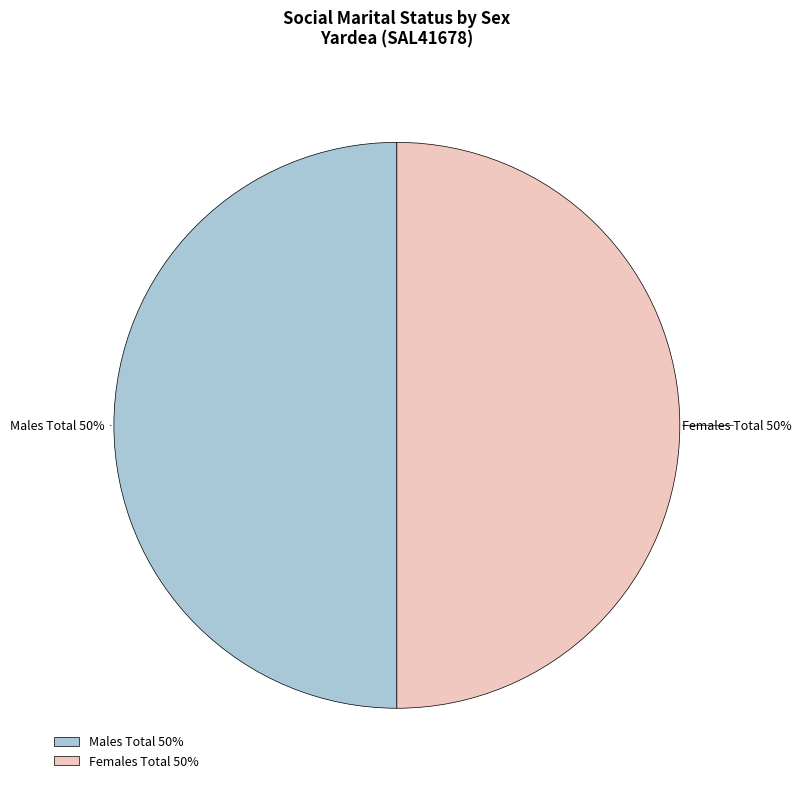

Approximately how many times larger is the value at Females Total compared to Males Total?

1.0